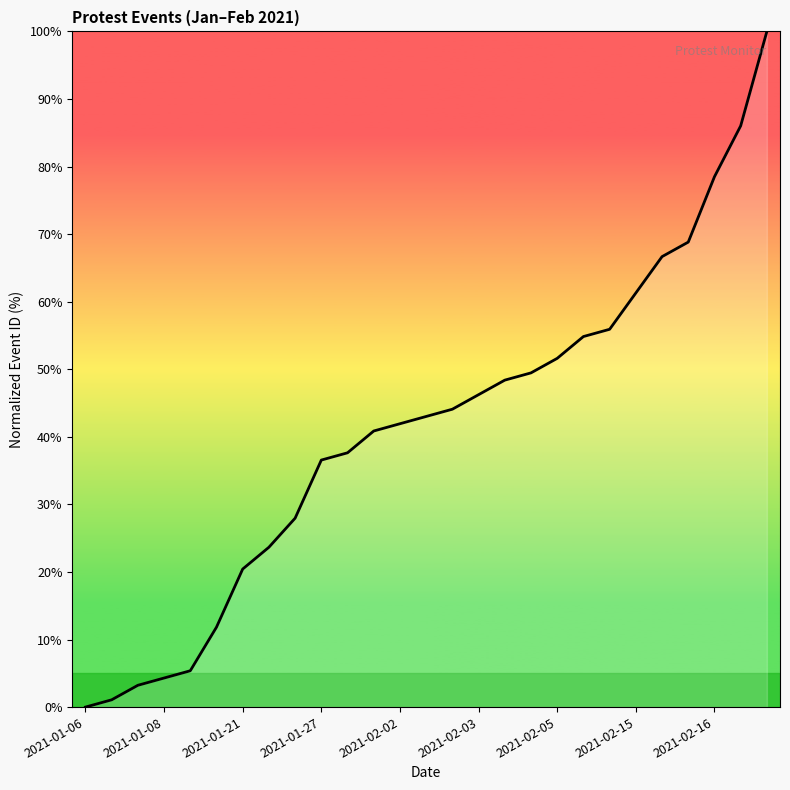

True or false: there are more than 0 points higher than both neighbors.

False